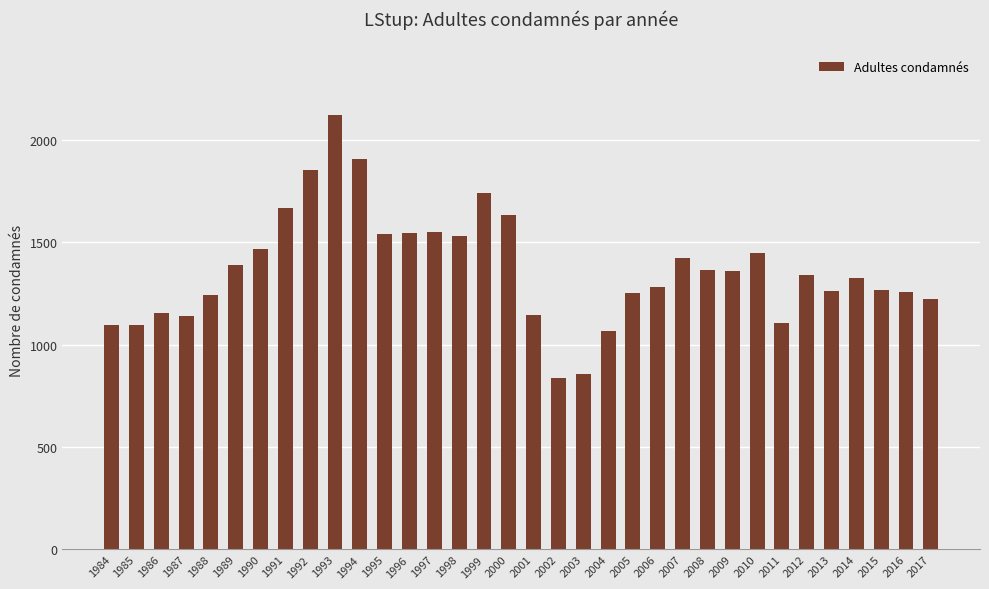

Which has a higher value, 2002 or 2006?

2006